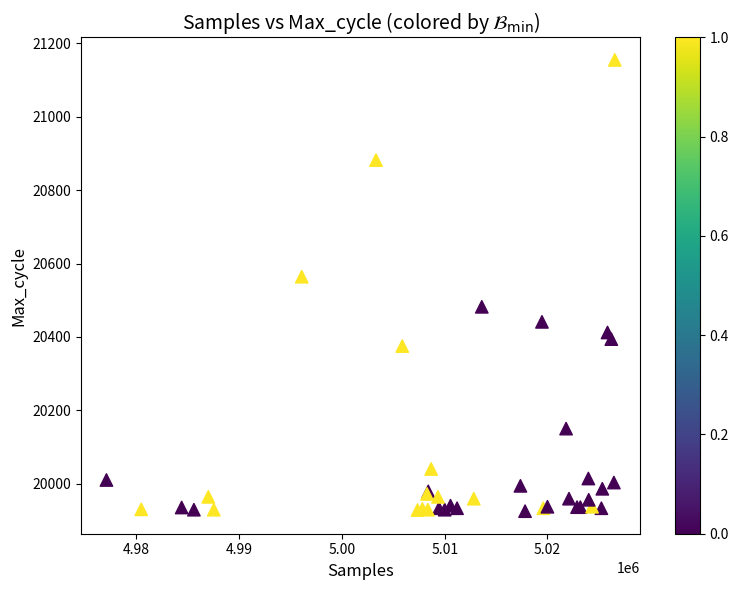

What Y value in the scatter plot is closest to 20540?

20564